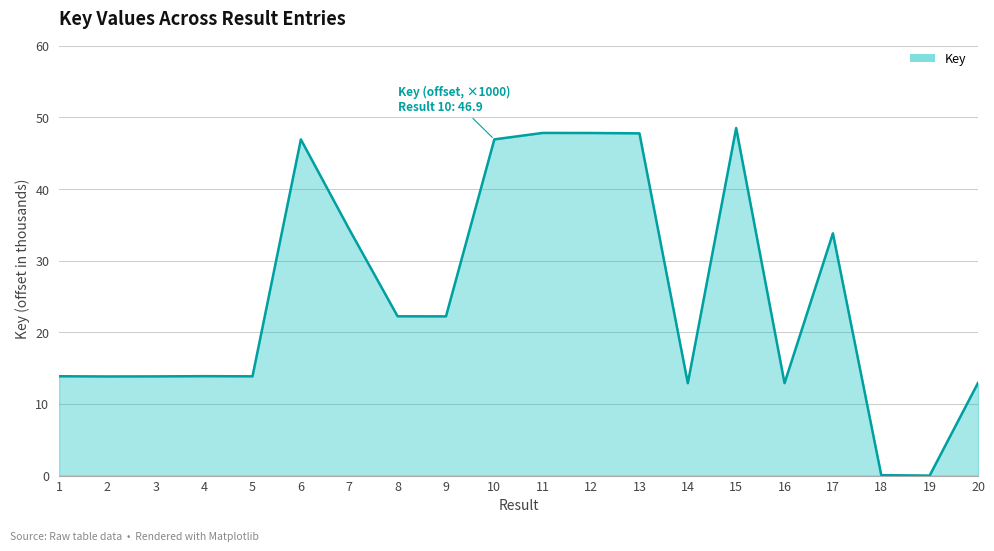

How many lines are shown in the chart?

1